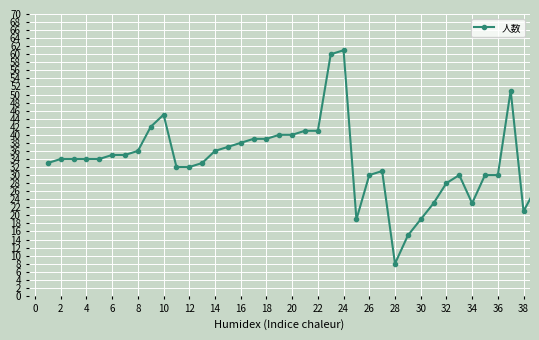

How many categories are shown in the chart?

39